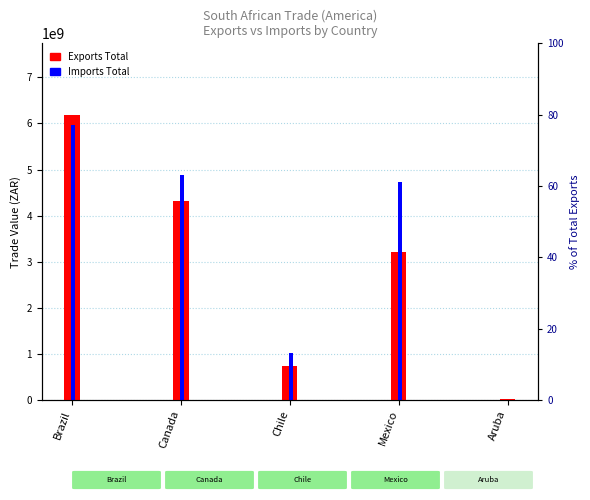

Rank the categories by Imports Total value from highest to lowest.

Brazil, Canada, Mexico, Chile, Aruba